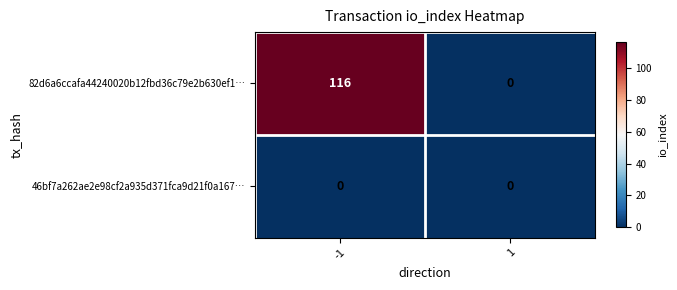

Reading left to right, list all the values displayed in this chart.

82d6a6ccafa44240020b12fbd36c79e2b630ef1…: 116	0
46bf7a262ae2e98cf2a935d371fca9d21f0a167…: 0	0